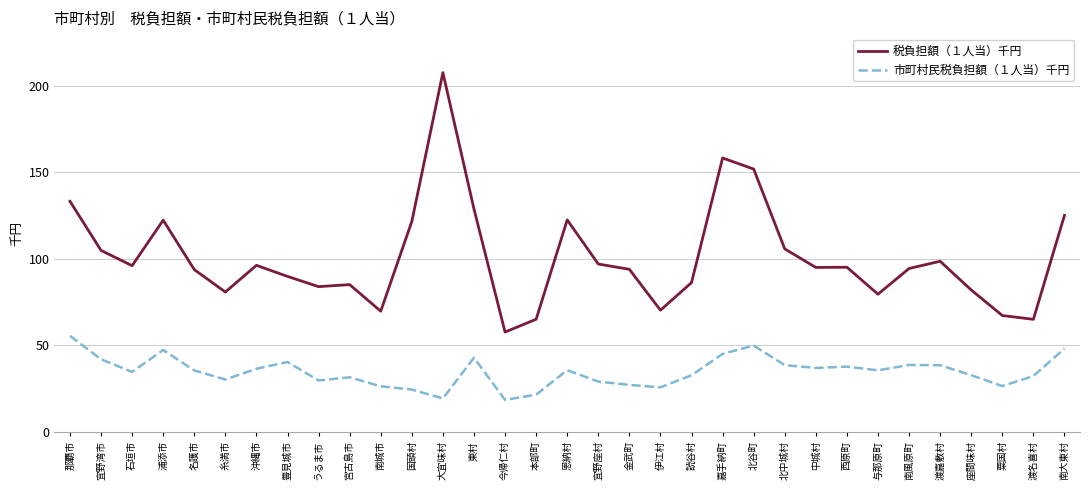

Is it true that 市町村民税負担額（１人当）千円 equals 17.7 at 糸満市?

False